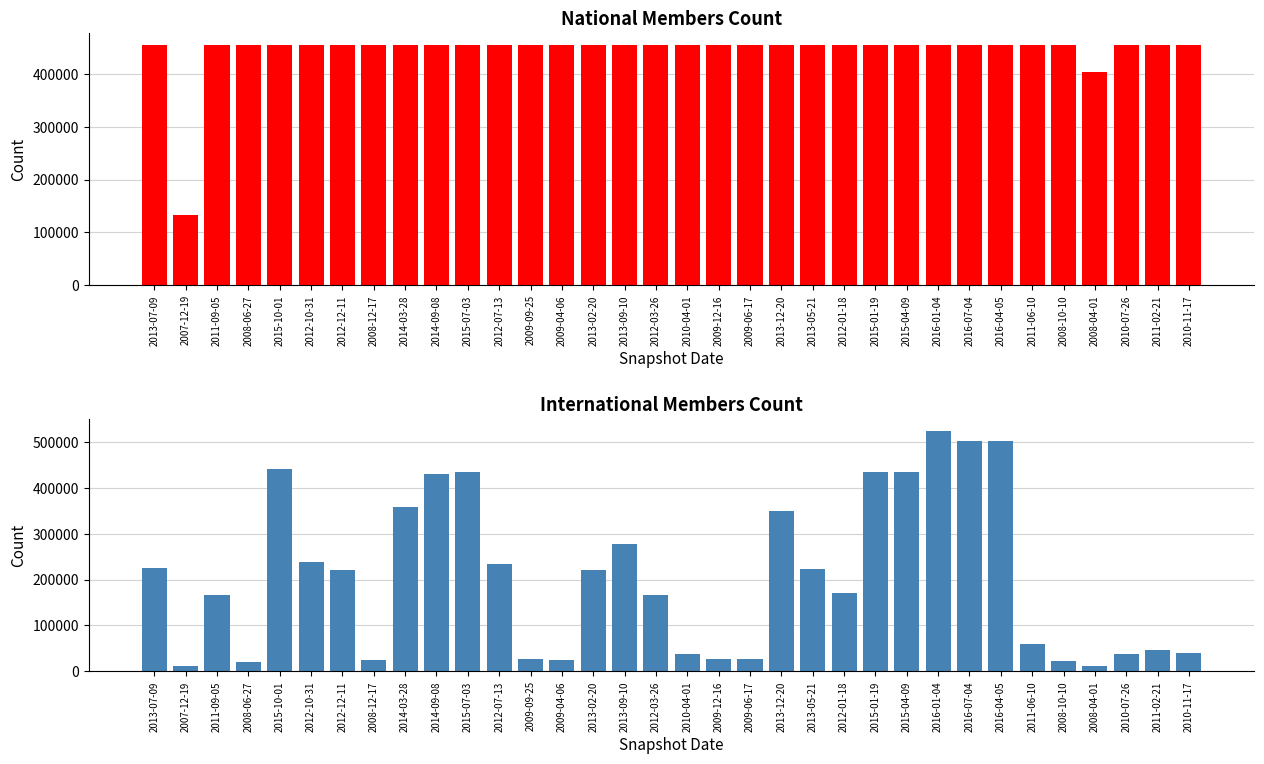

Which series has the largest total across all categories?

national